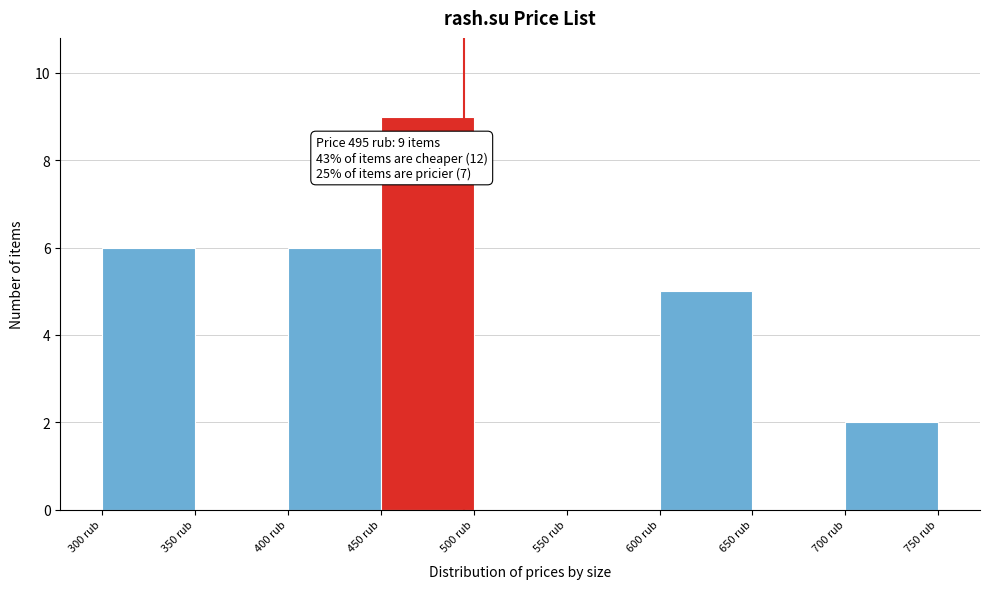

Which range on the x-axis has the tallest bar?

450 to 500